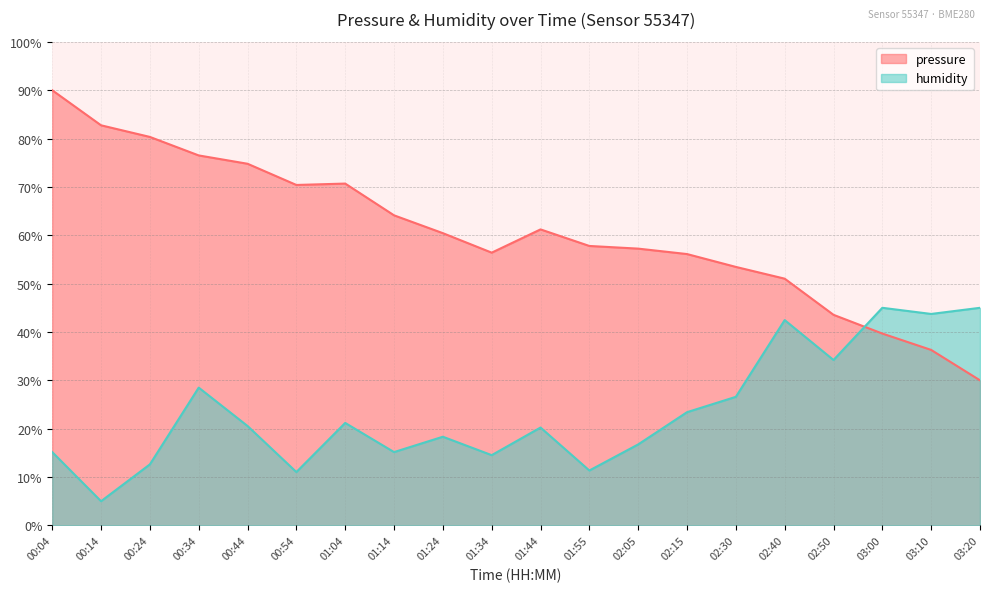

Reading left to right, list all the values displayed in this chart.

pressure: 00:04=90.0	00:14=82.7	00:24=80.3	00:34=76.5	00:44=74.8	00:54=70.4	01:04=70.7	01:14=64.1	01:24=60.4	01:34=56.4	01:44=61.2	01:55=57.8	02:05=57.2	02:15=56.1	02:30=53.5	02:40=51.0	02:50=43.5	03:00=39.7	03:10=36.3	03:20=30.0
humidity: 00:04=15.2	00:14=5.0	00:24=12.6	00:34=28.5	00:44=20.6	00:54=11.0	01:04=21.2	01:14=15.2	01:24=18.3	01:34=14.5	01:44=20.2	01:55=11.3	02:05=16.7	02:15=23.4	02:30=26.6	02:40=42.5	02:50=34.2	03:00=45.0	03:10=43.7	03:20=45.0